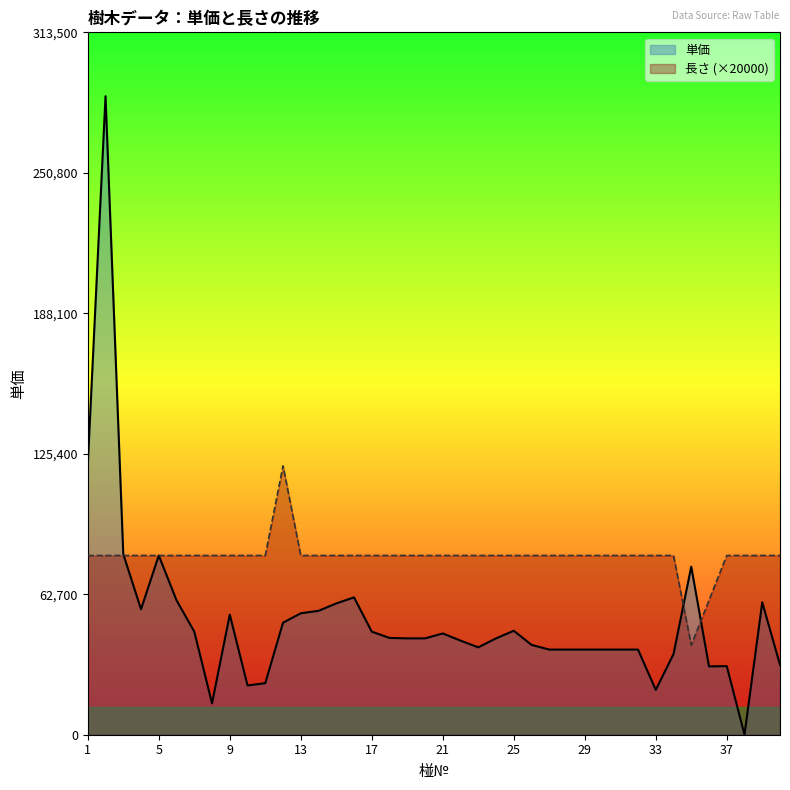

Where does the 長さ series first go above 80000?

12